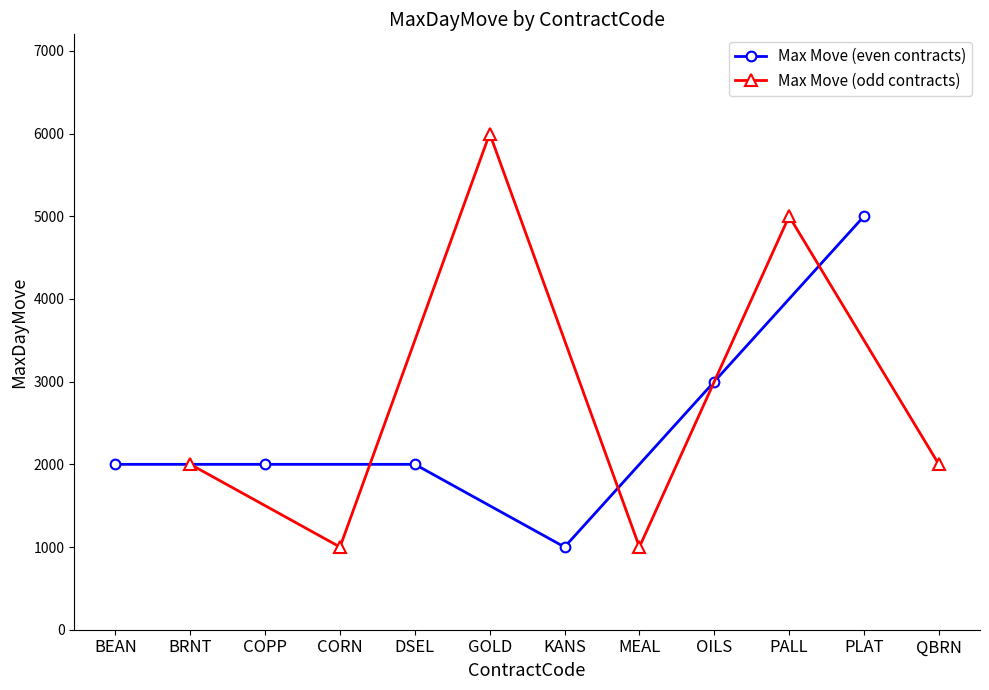

How many values in the Max Move (odd contracts) series exceed 2000?

2